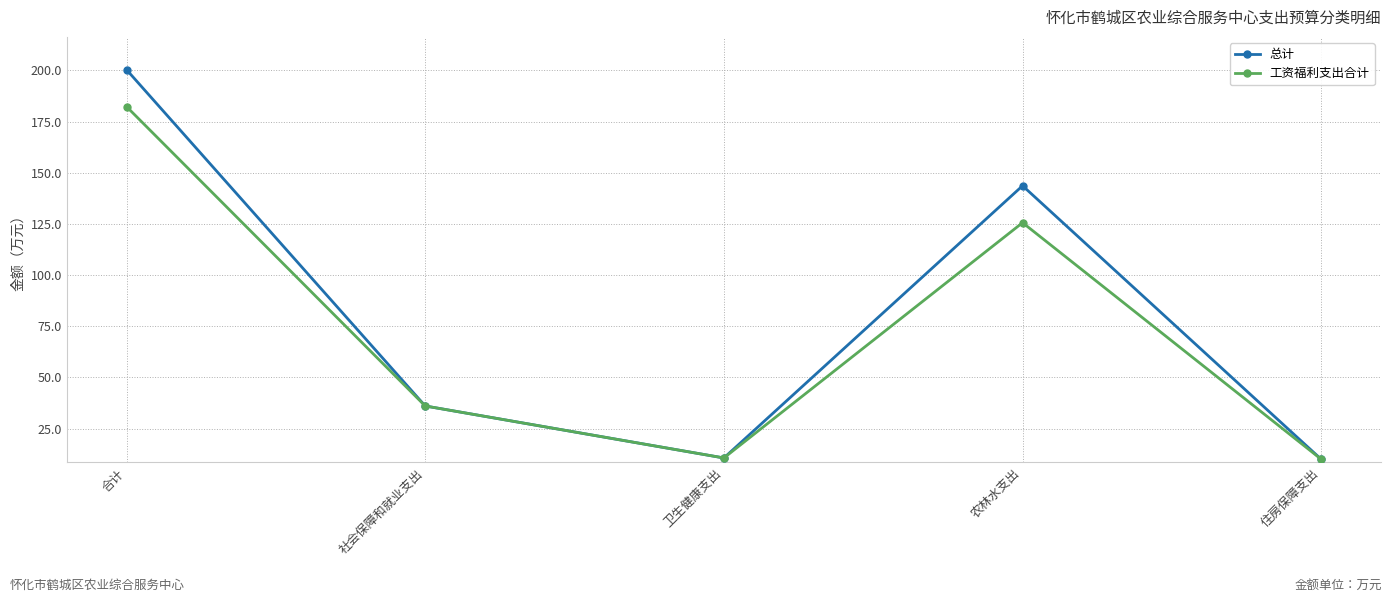

Where is 工资福利支出合计 nearest to the value 96?

农林水支出